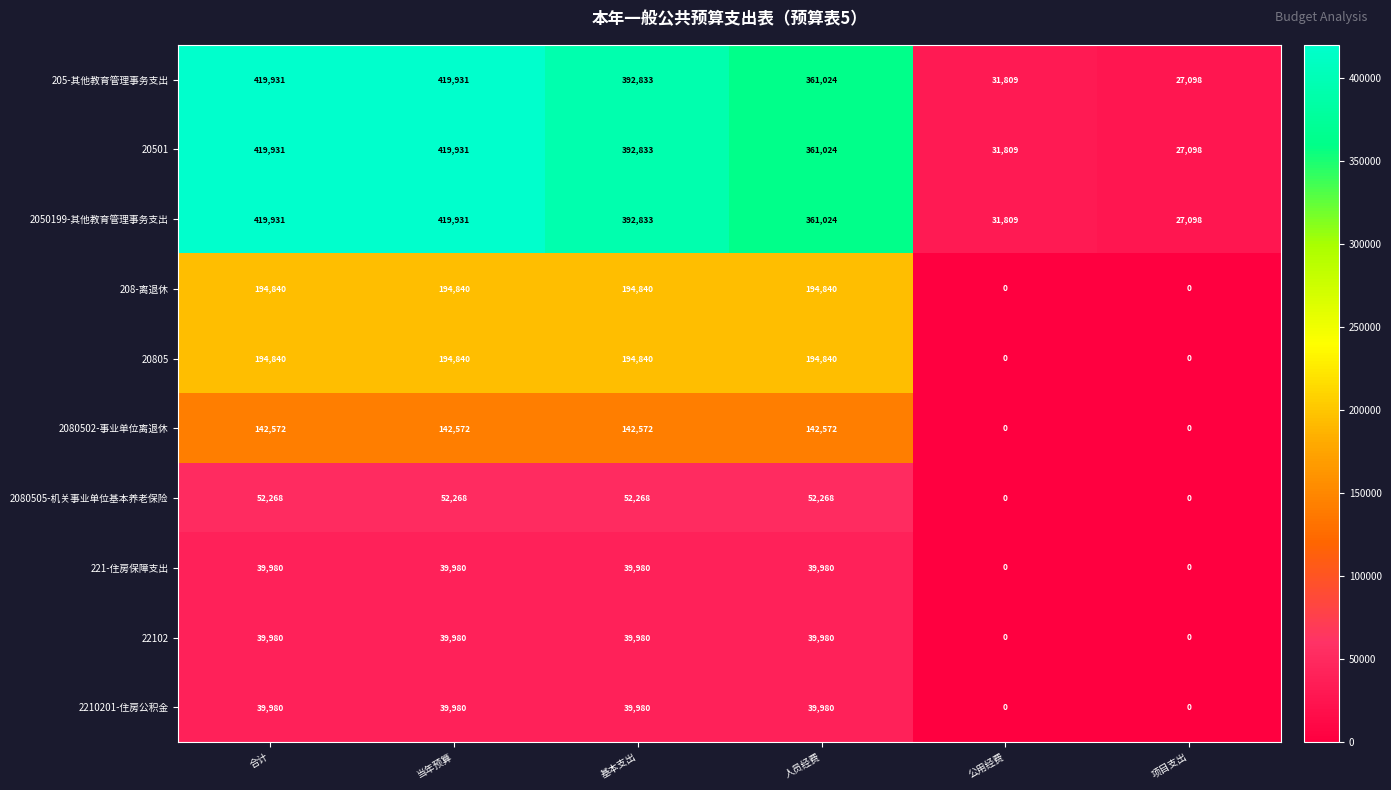

What is the difference between the second highest and minimum values in the 208-离退休 series?

194840